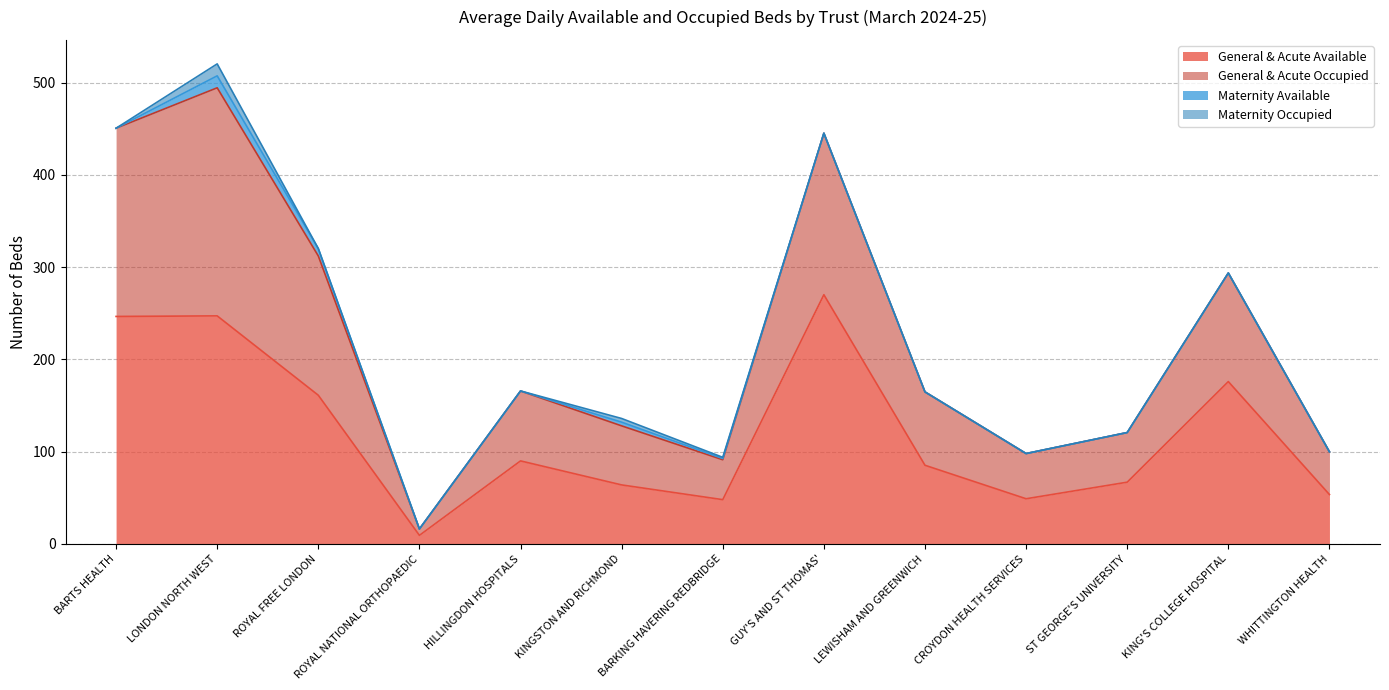

What is the highest value of the General & Acute Available series?

270.1